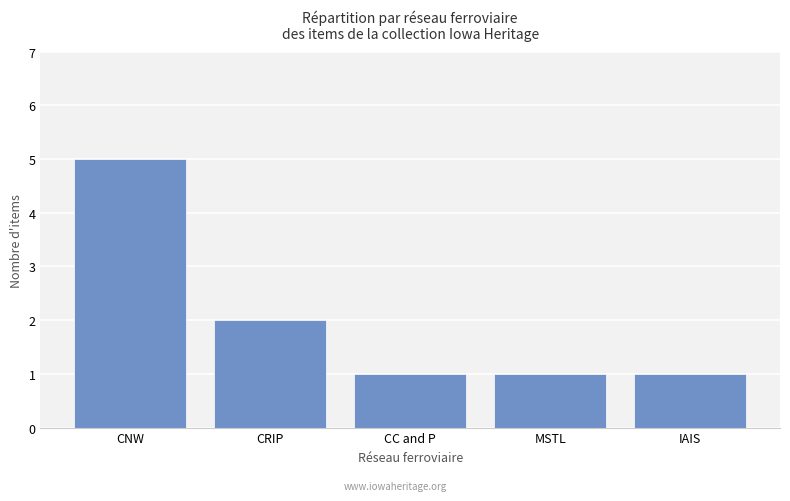

Does the chart contain stacked bars?

No